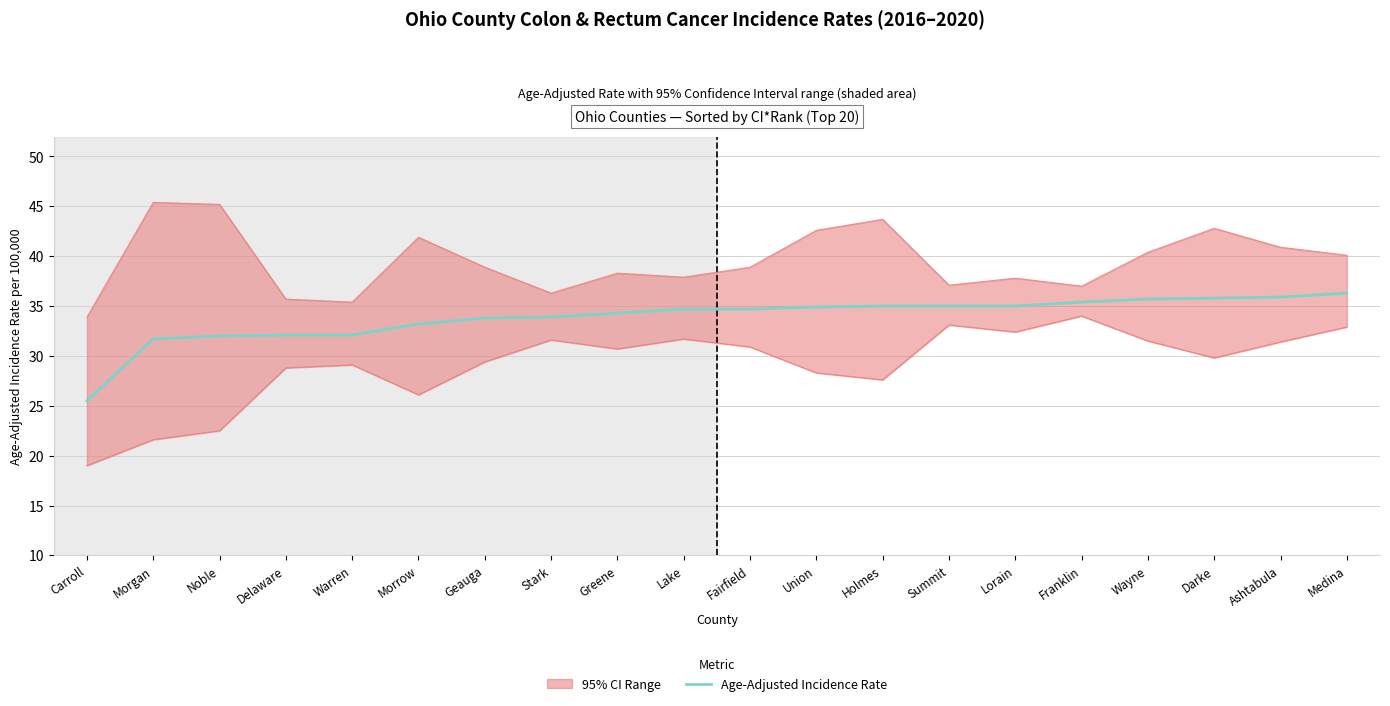

What is the sum of all Age-Adjusted Incidence Rate values?

677.0